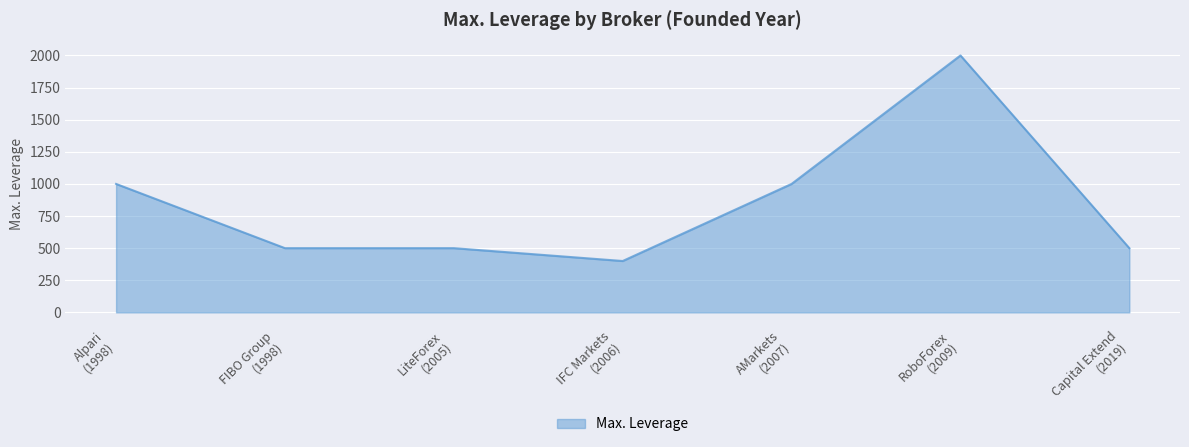

What is the difference between the second highest and second lowest values?

500